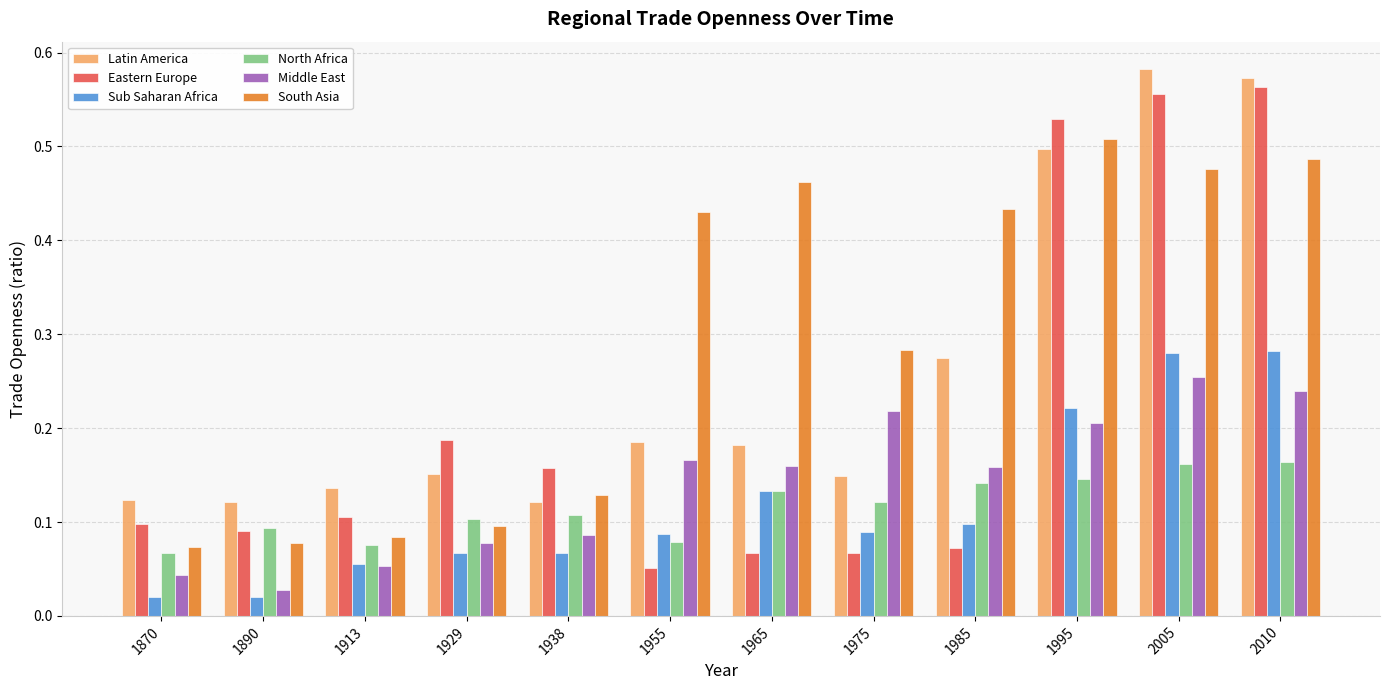

Does the chart contain stacked bars?

No